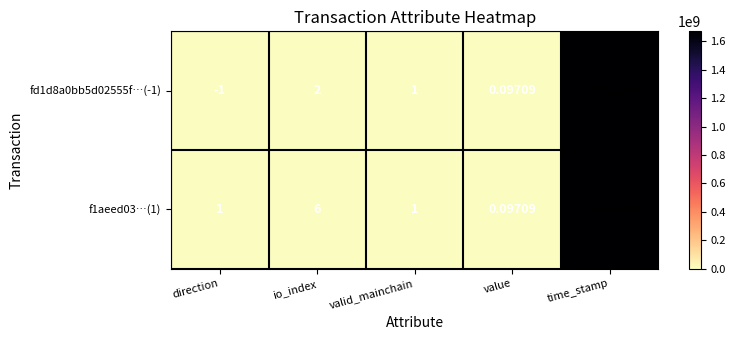

At which label does fd1d8a0bb5d02555f…(-1) first exceed 1?

io_index